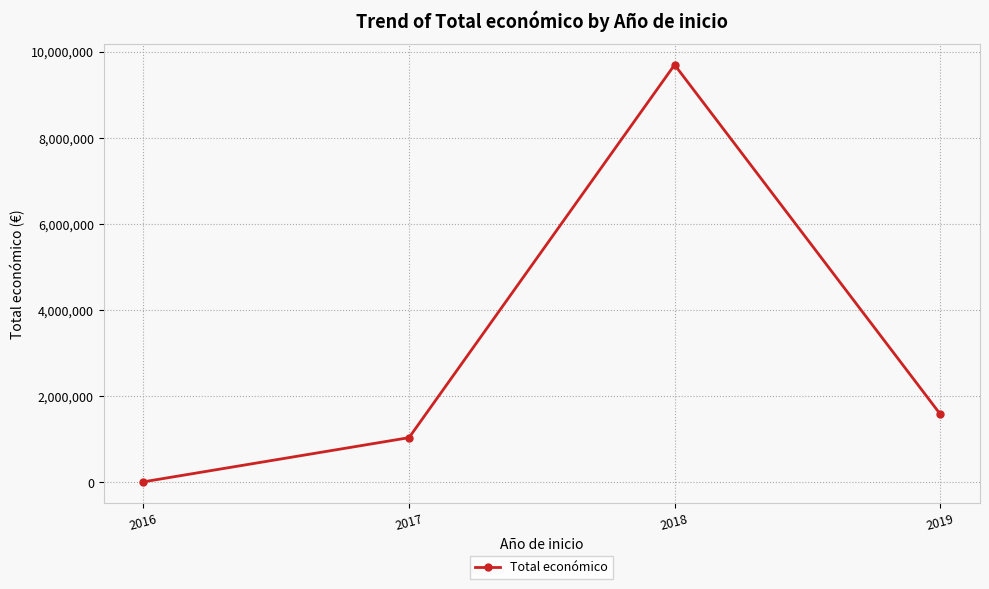

Rank the categories by value from highest to lowest.

2018, 2019, 2017, 2016